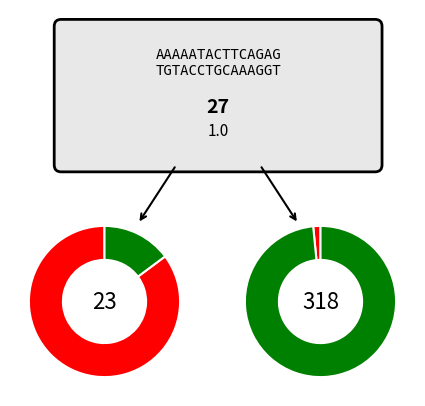

To the nearest percent, what is the combined percentage of Min_cycle_28 and Min_cycle_29?

100%